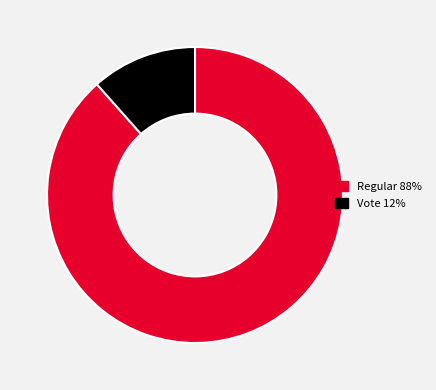

Does any single category account for the majority?

Yes